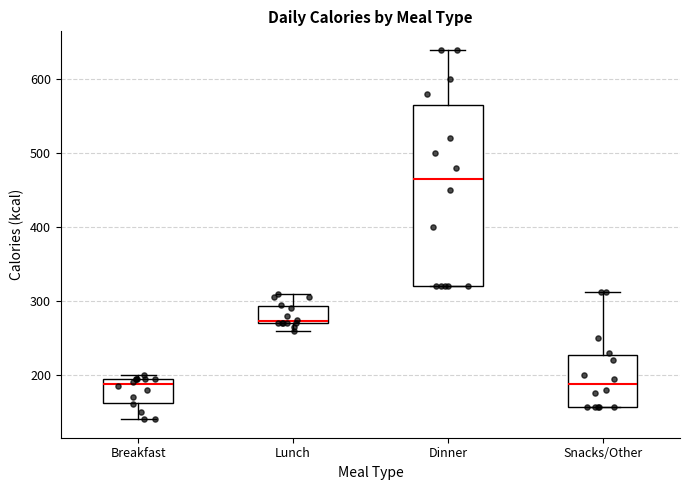

Reading left to right, transcribe this box plot: for each box, give where its median line is, the range the box spans, and where its two whiskers end, as read against the y-axis. The values are not printed on the chart, so give them approximately, as read against the axis.

Breakfast: median 190 (just below the box's upper edge), box 160 to 190, whiskers 140 to 200
Lunch: median 270, box 270 to 290, whiskers 260 to 310
Dinner: median 470, box 320 to 570, whiskers 320 to 640
Snacks/Other: median 190, box 160 to 230, whiskers 160 to 310